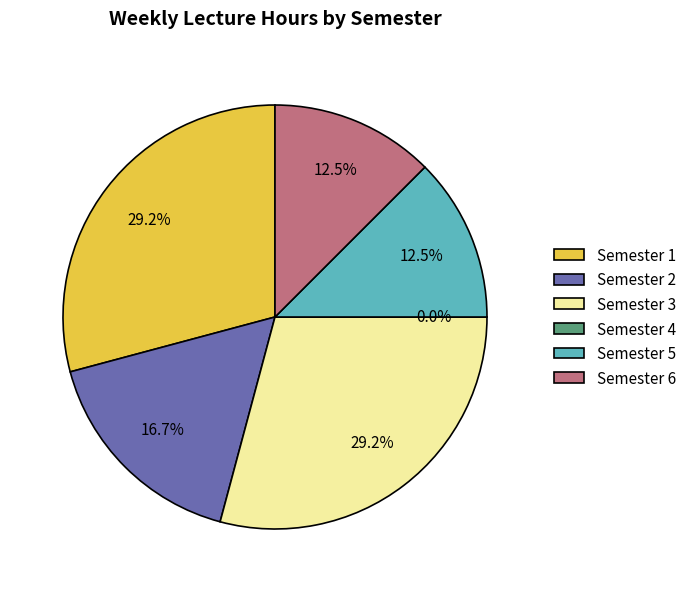

Which slice is the smallest?

4